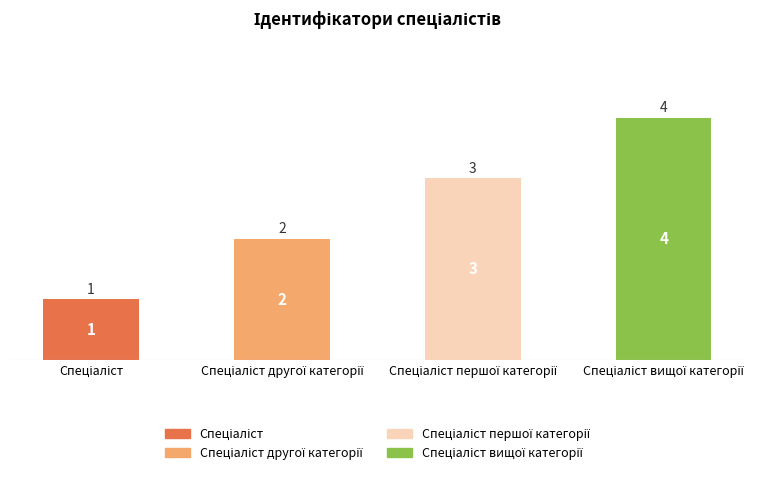

What value does the data have at Спеціаліст?

1